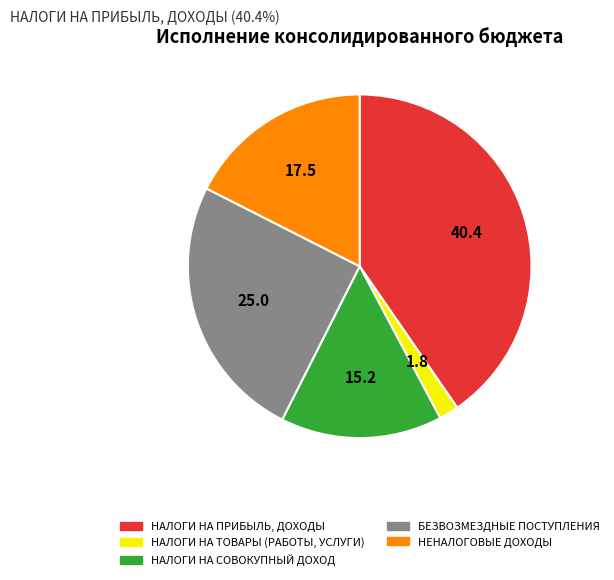

What is the largest slice in the pie chart?

НАЛОГИ НА ПРИБЫЛЬ, ДОХОДЫ